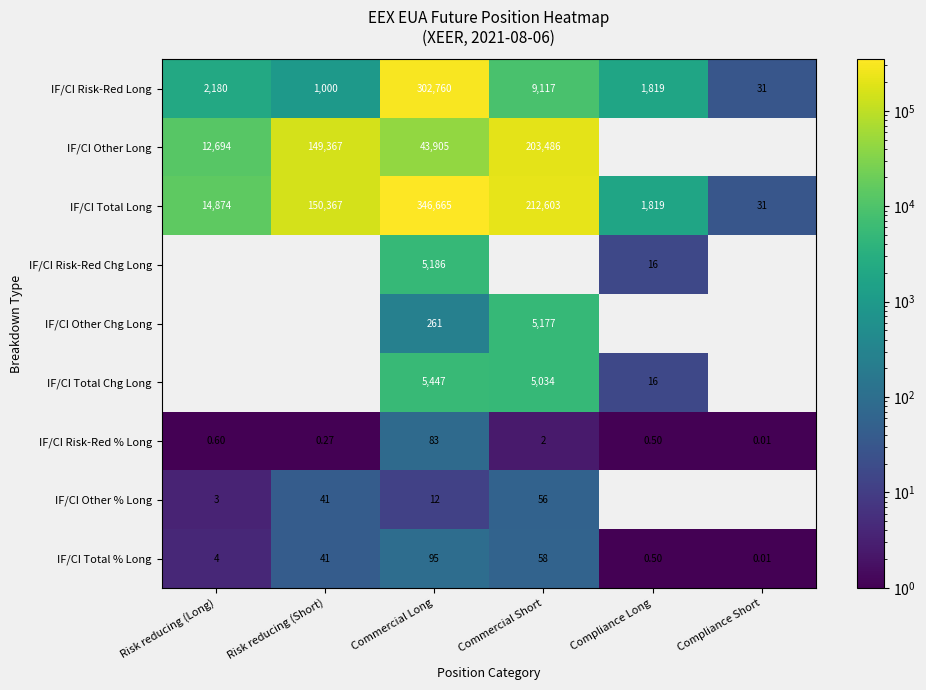

At which label does IF/CI Total Long reach its peak?

Commercial Long